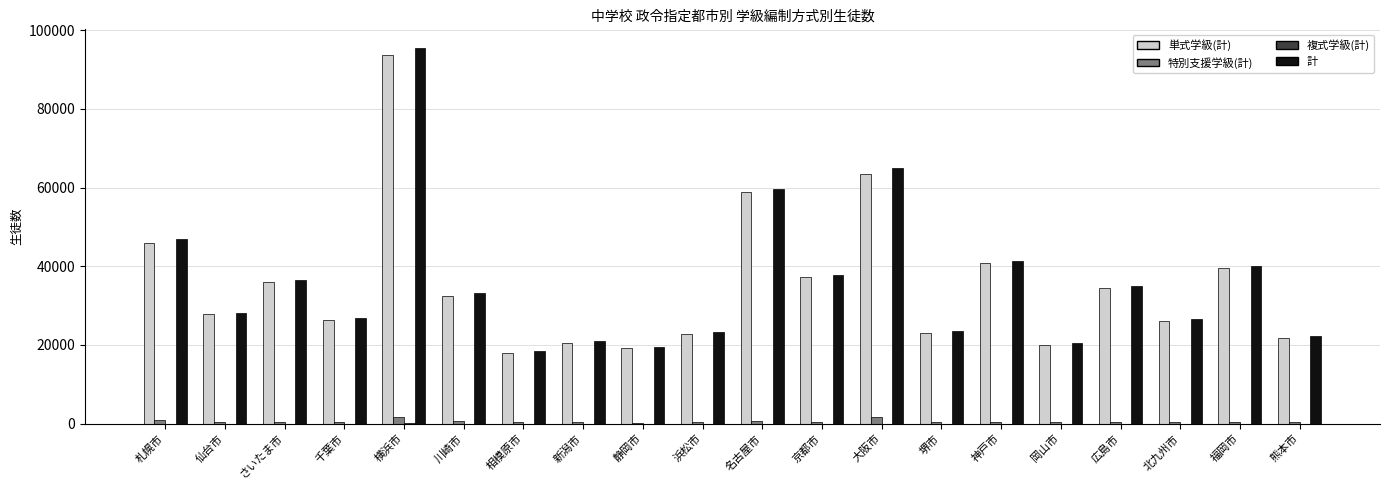

Between 神戸市 and 岡山市, which series saw the biggest shift?

単式学級(計)